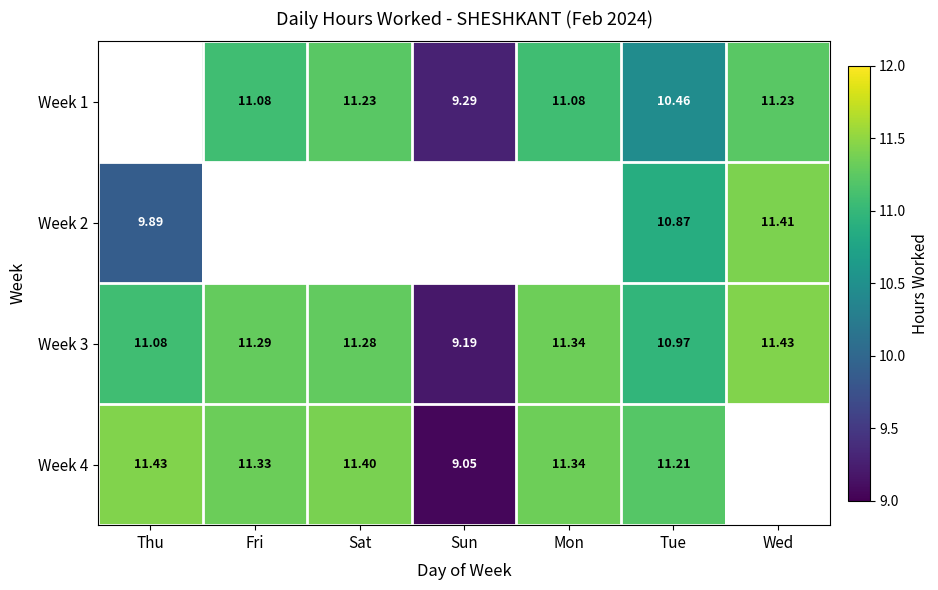

Is the value of Week 3 at Sun greater than the value of Week 1 at Mon?

No